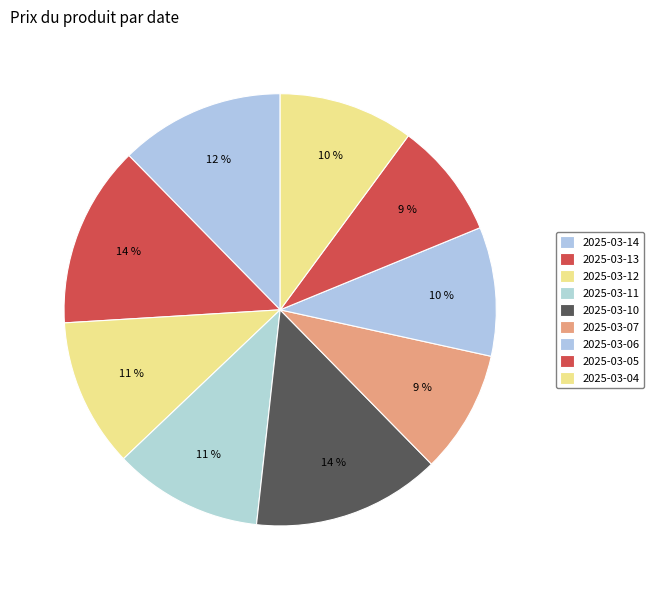

How many slices are in this pie chart?

9